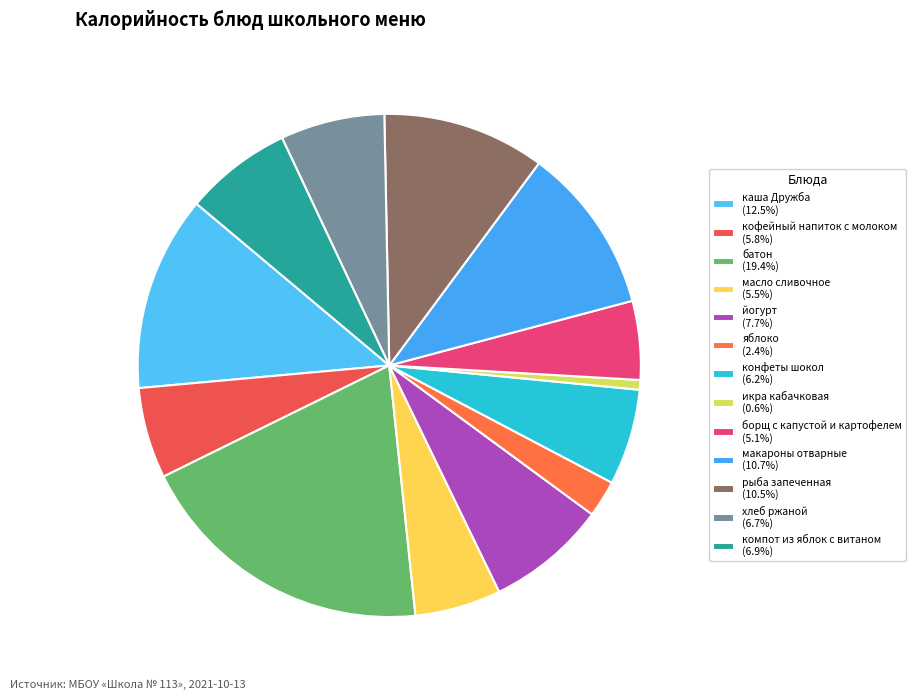

To the nearest percent, what is the difference between the largest and smallest slice percentages?

19%